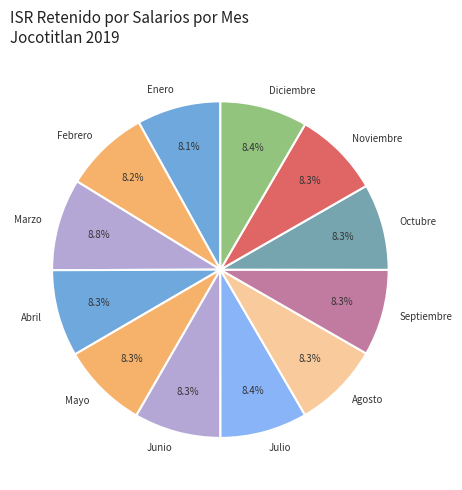

How many slices are in this pie chart?

12